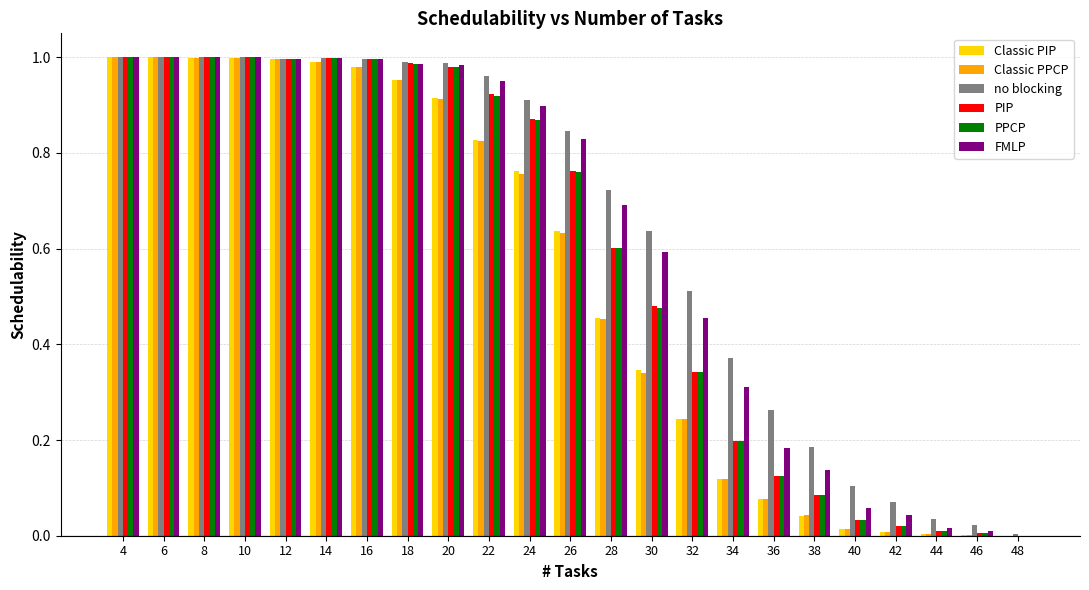

Which series has the largest total across all categories?

no blocking